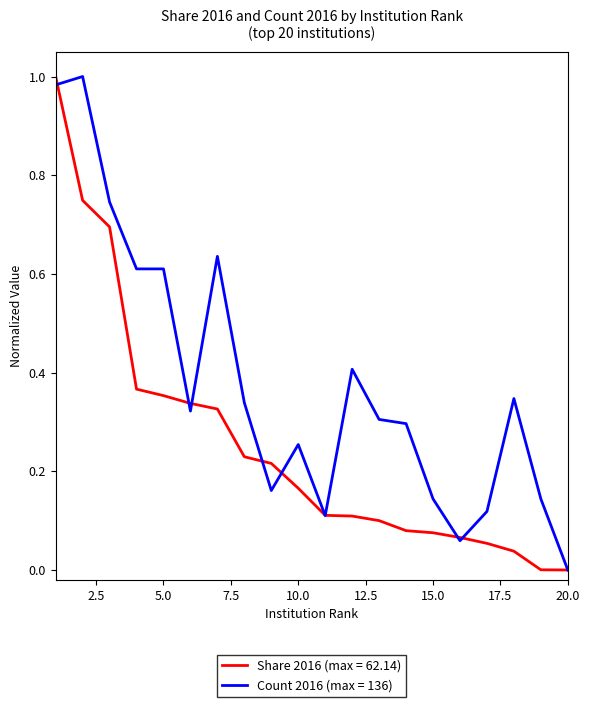

Rank the series by their average value, from lowest to highest.

Share 2016 (max = 62.14), Count 2016 (max = 136)